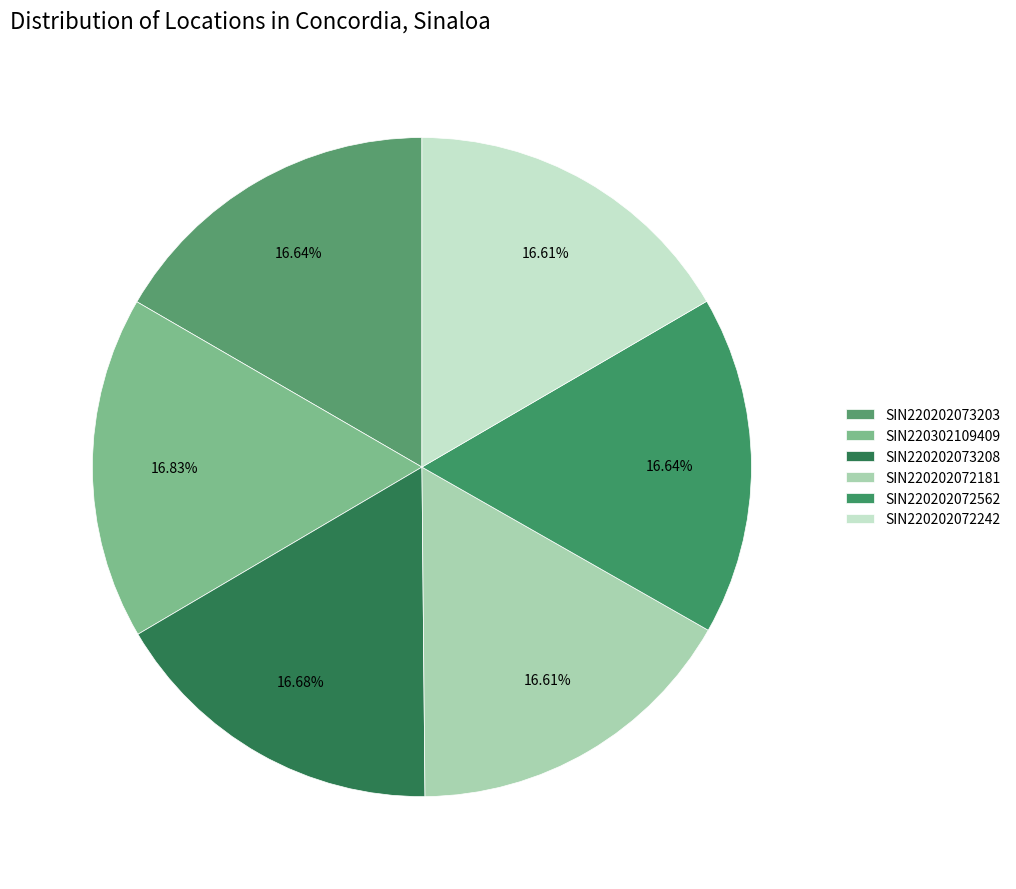

To the nearest percent, what percentage of the pie is SIN220302109409?

17%